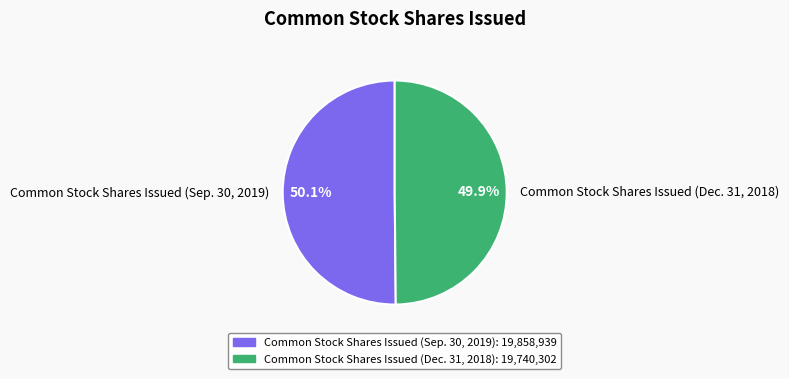

How many slices are in this pie chart?

2